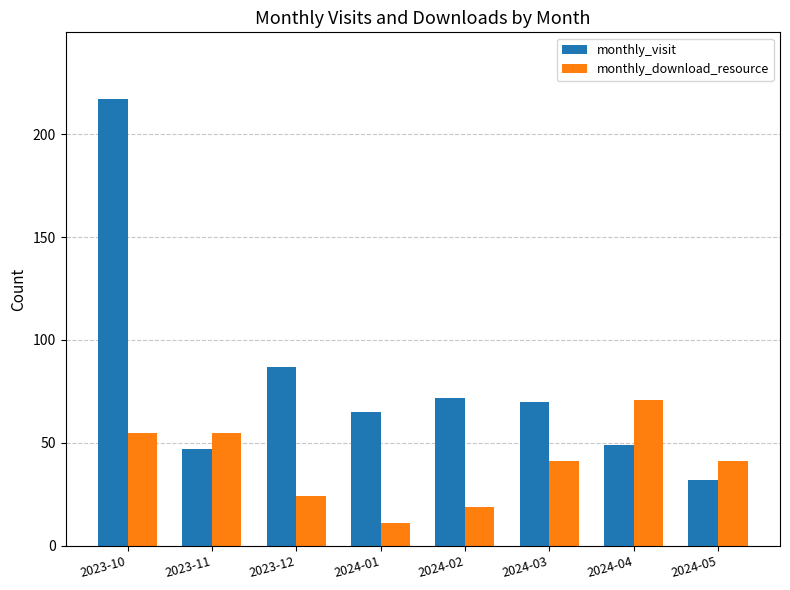

What is the value of the monthly_visit bar at the 6th from the left?

70